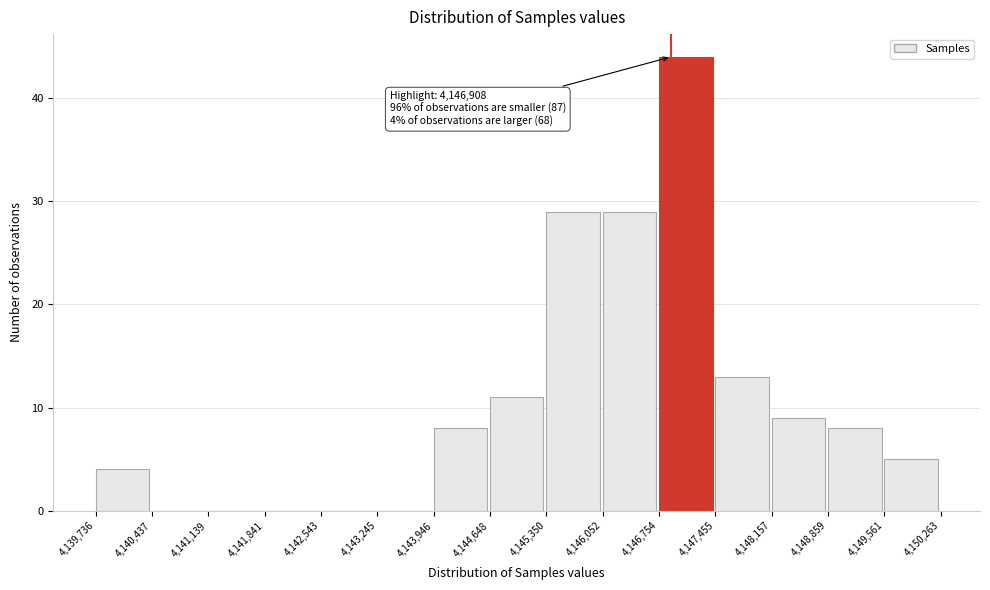

Over which range of the x-axis is the bar tallest?

4,146,754 to 4,147,455